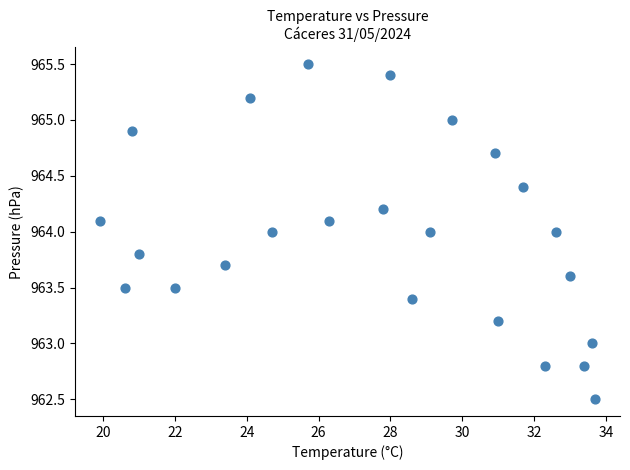

What is the range of X values (max minus min)?

13.8